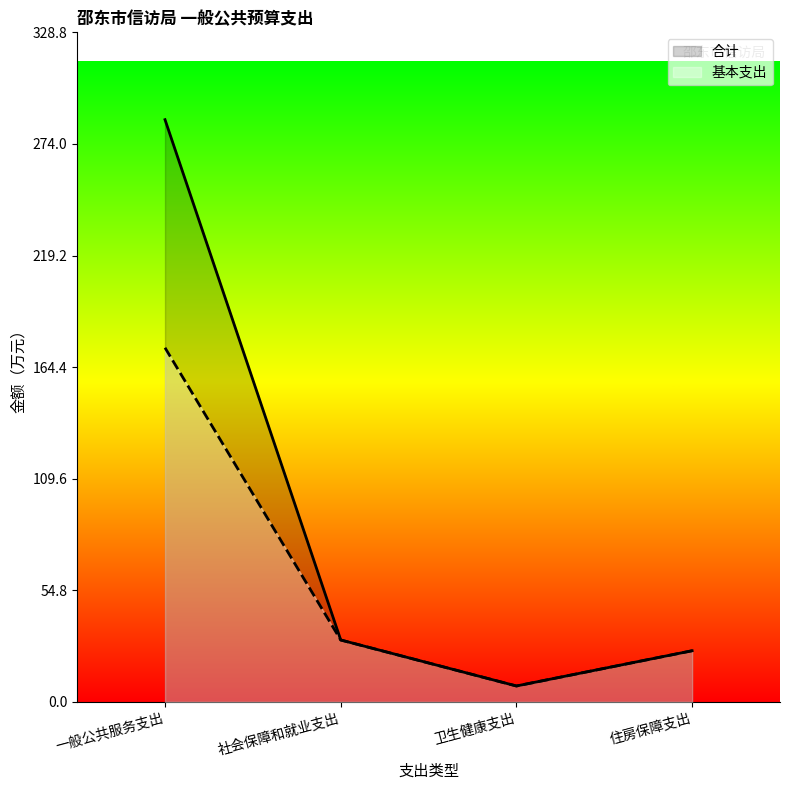

True or false: 基本支出 and 合计 intersect in this chart.

False